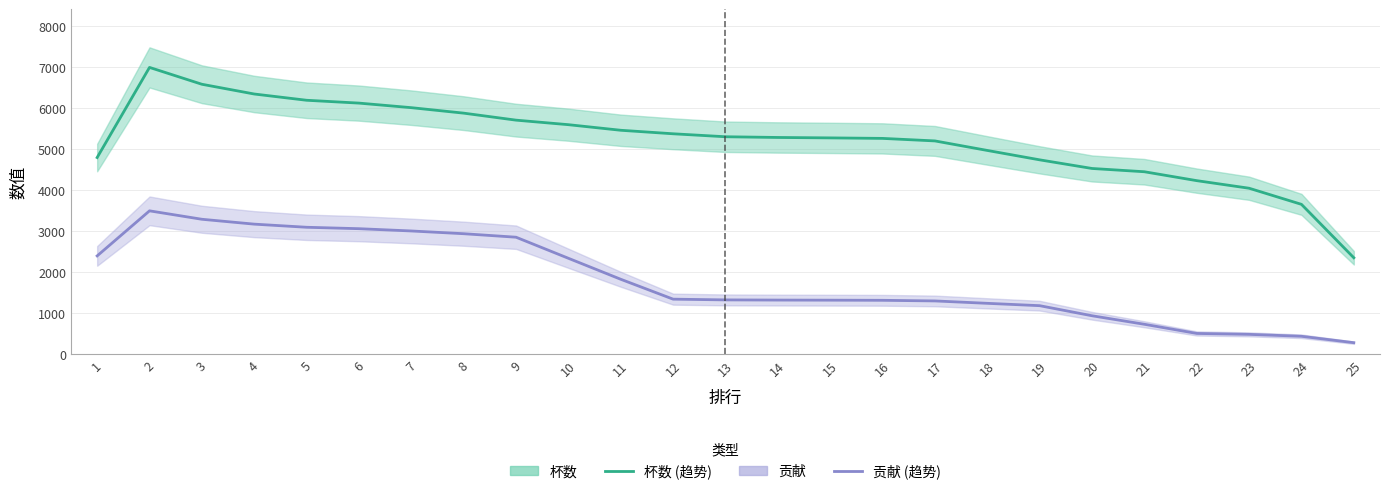

How many values in the 杯数 series exceed 5291?

12